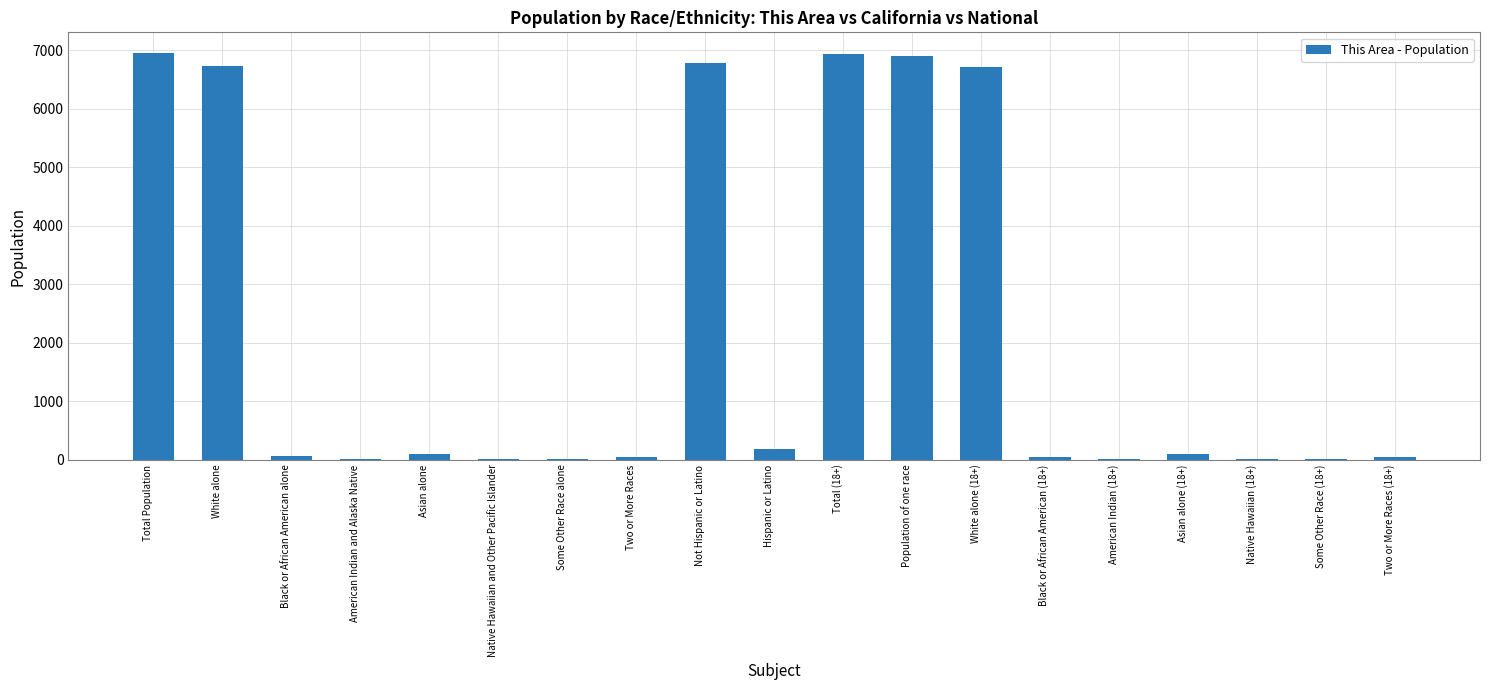

What is the greatest value displayed?

6957